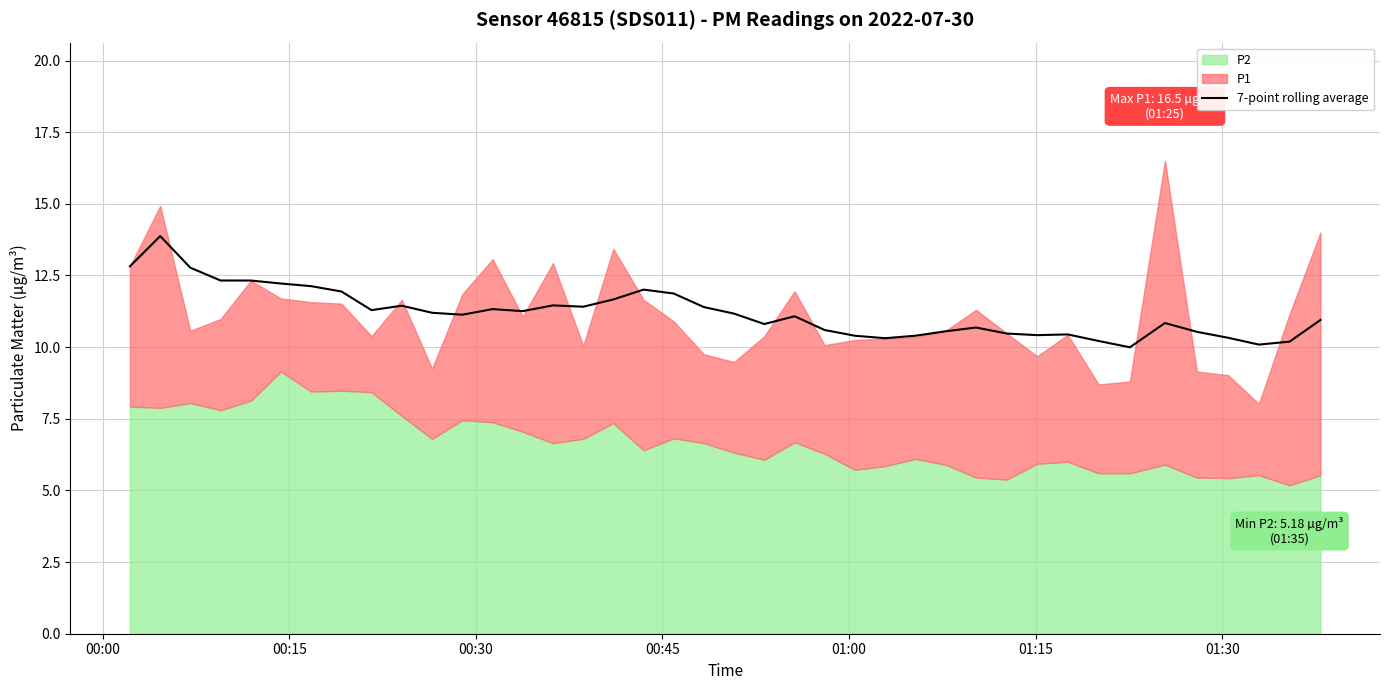

True or false: there are more than 2 points higher than both neighbors.

True